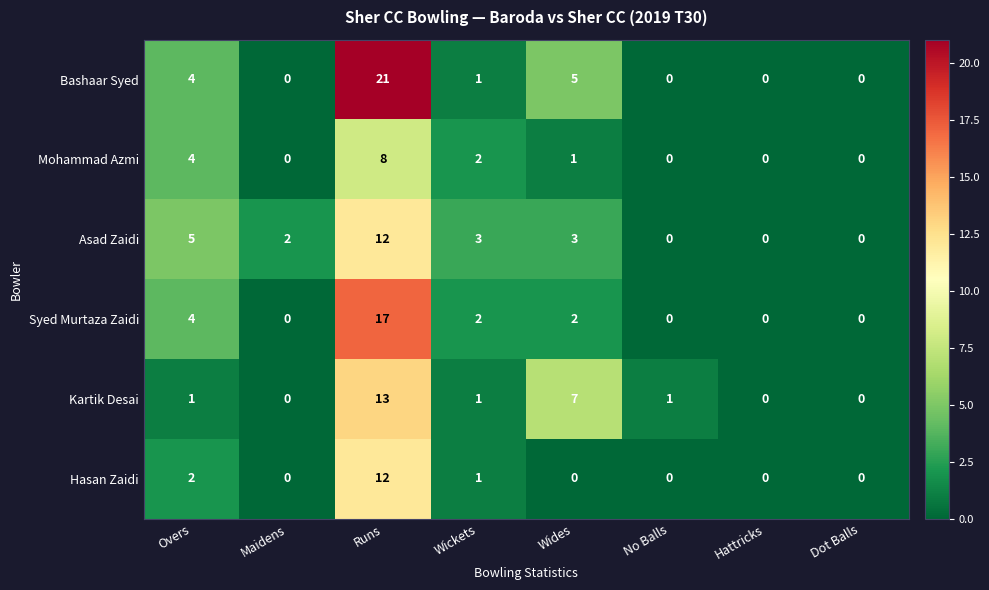

True or false: Mohammad Azmi has a value of 4 at Hattricks.

False